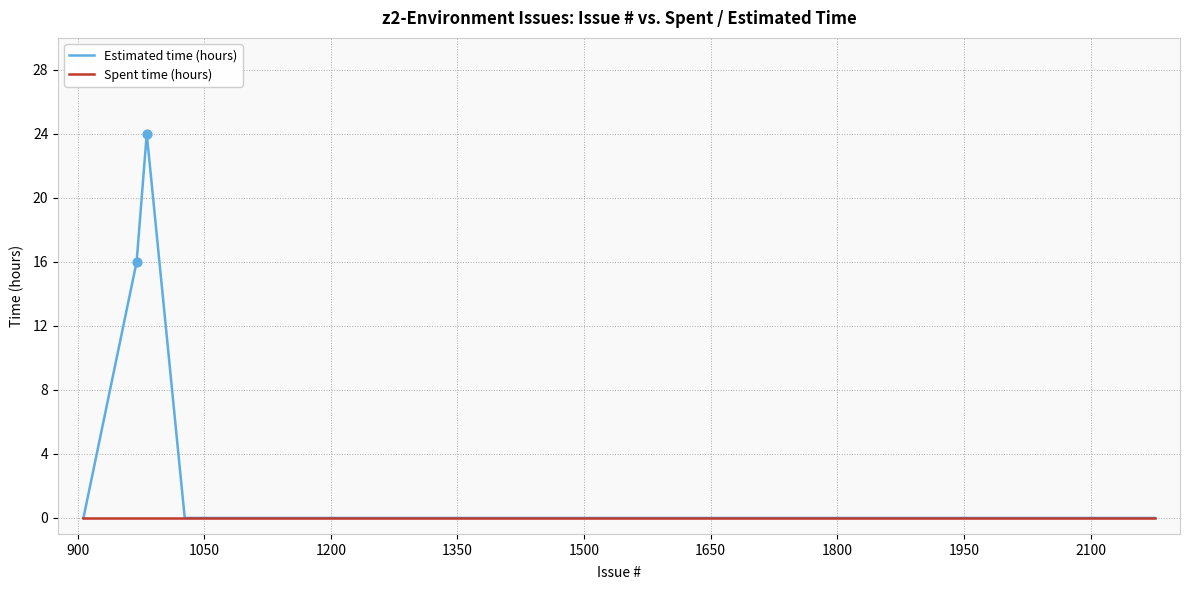

What are all the series names shown in the legend?

Estimated time (hours), Spent time (hours)